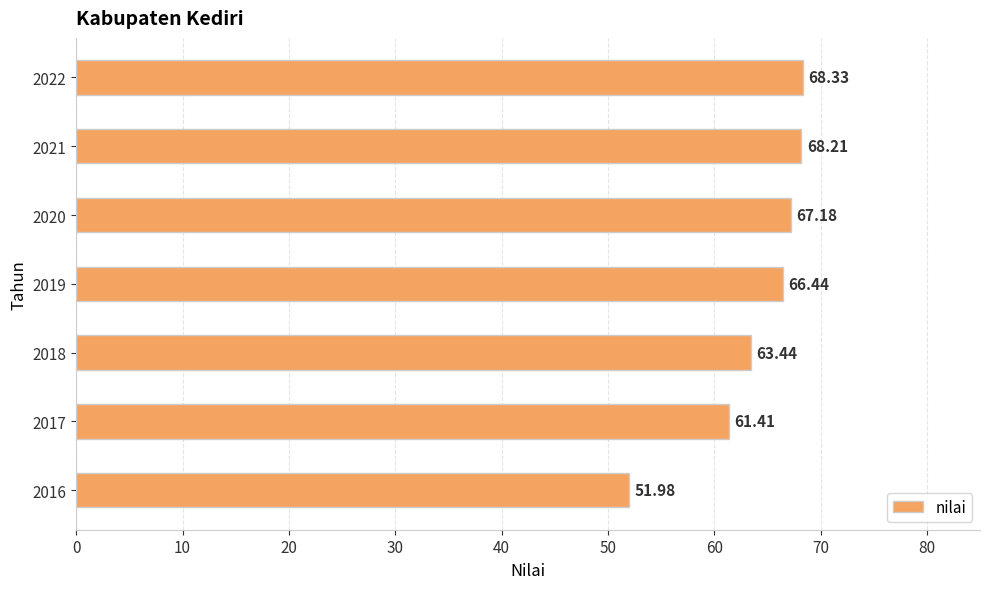

What is the change in value from 2016 to 2020?

+15.2